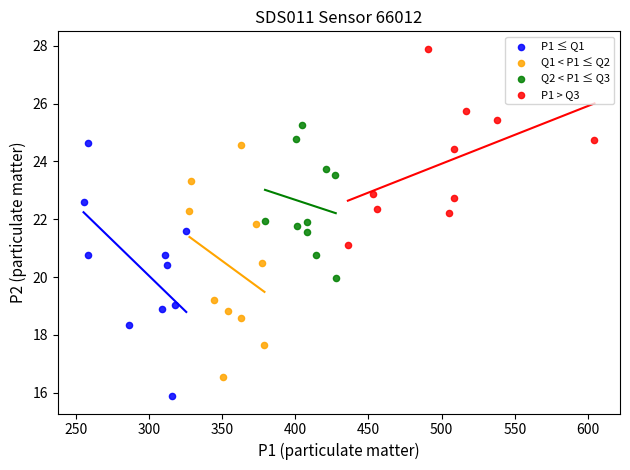

Which series has the widest spread of Y values?

P1 ≤ Q1